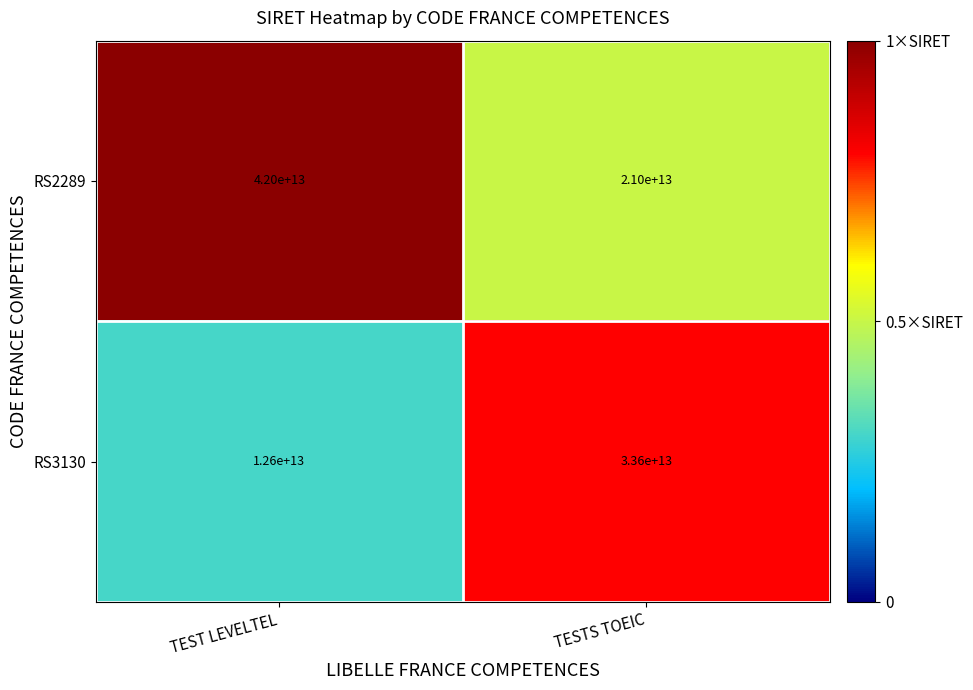

The value of RS3130 at TESTS TOEIC is 52083560161851. True or false?

False